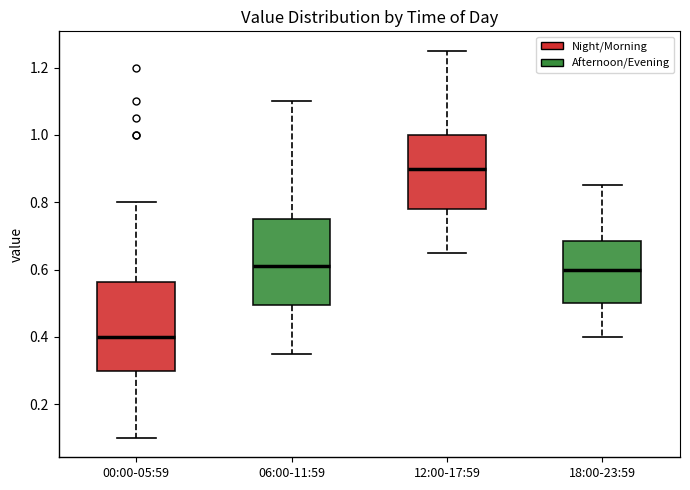

Reading left to right, read every box against the y-axis: the position of its median line, the range the box covers, and the ends of its whiskers. The values are not printed on the chart, so give them approximately, as read against the axis.

00:00-05:59: median 0.40, box 0.30 to 0.56, whiskers 0.10 to 0.80
06:00-11:59: median 0.62, box 0.50 to 0.76, whiskers 0.36 to 1.10
12:00-17:59: median 0.90, box 0.78 to 1.00, whiskers 0.66 to 1.26
18:00-23:59: median 0.60, box 0.50 to 0.68, whiskers 0.40 to 0.86